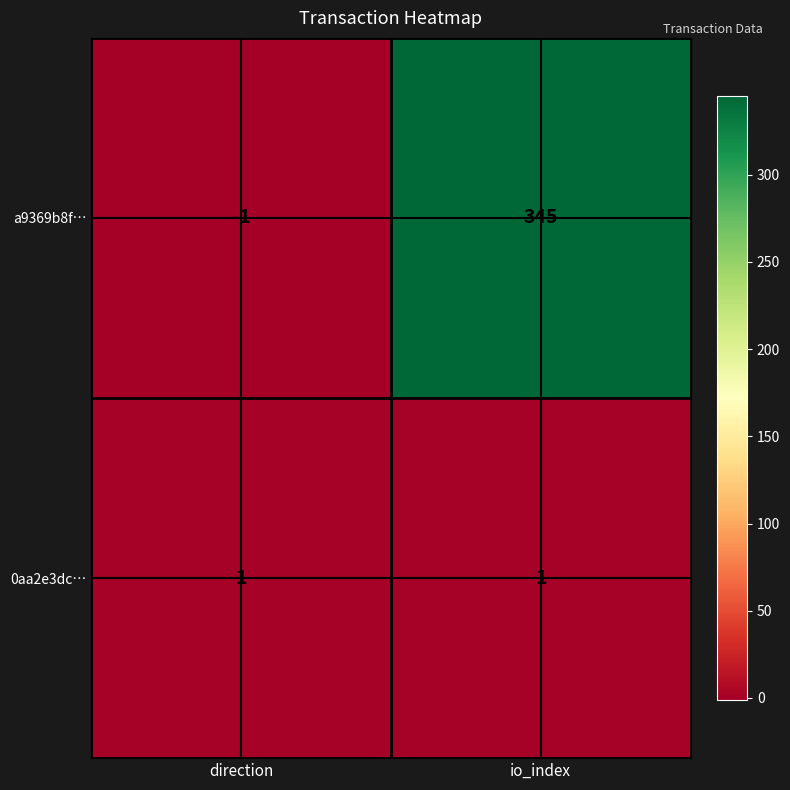

What is the difference between the highest and lowest values at io_index?

344